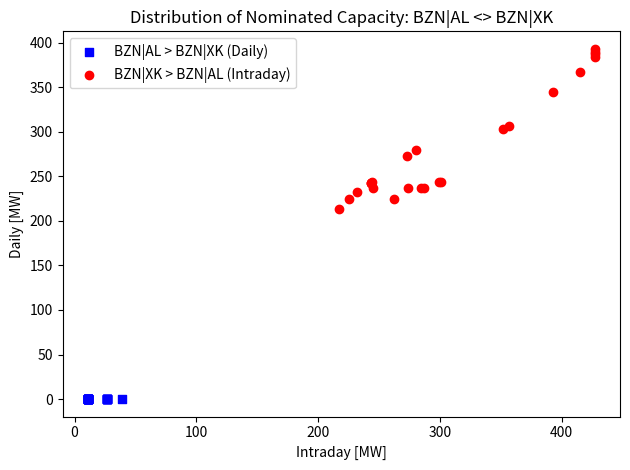

Which series contains the highest Y value?

BZN|XK > BZN|AL (Intraday)